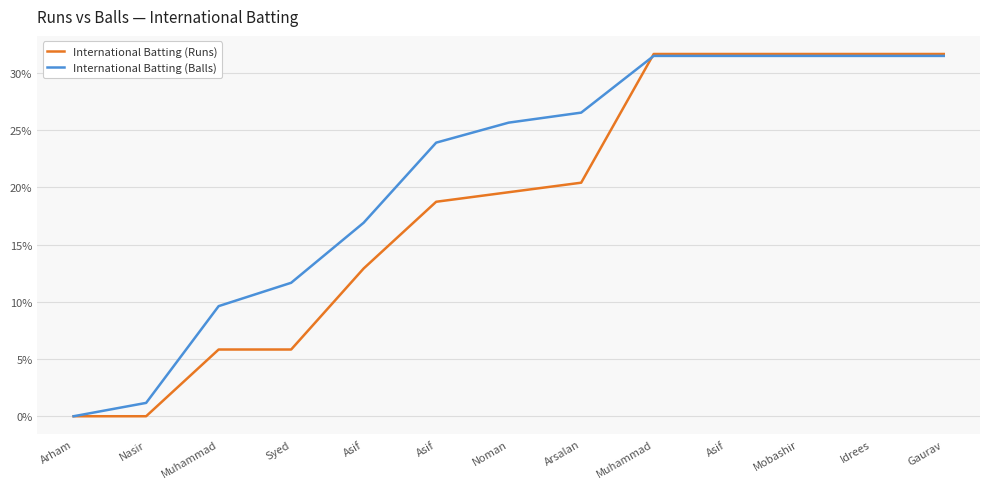

What is the difference between the second highest and second lowest values in the International Batting (Balls) series?

30.3